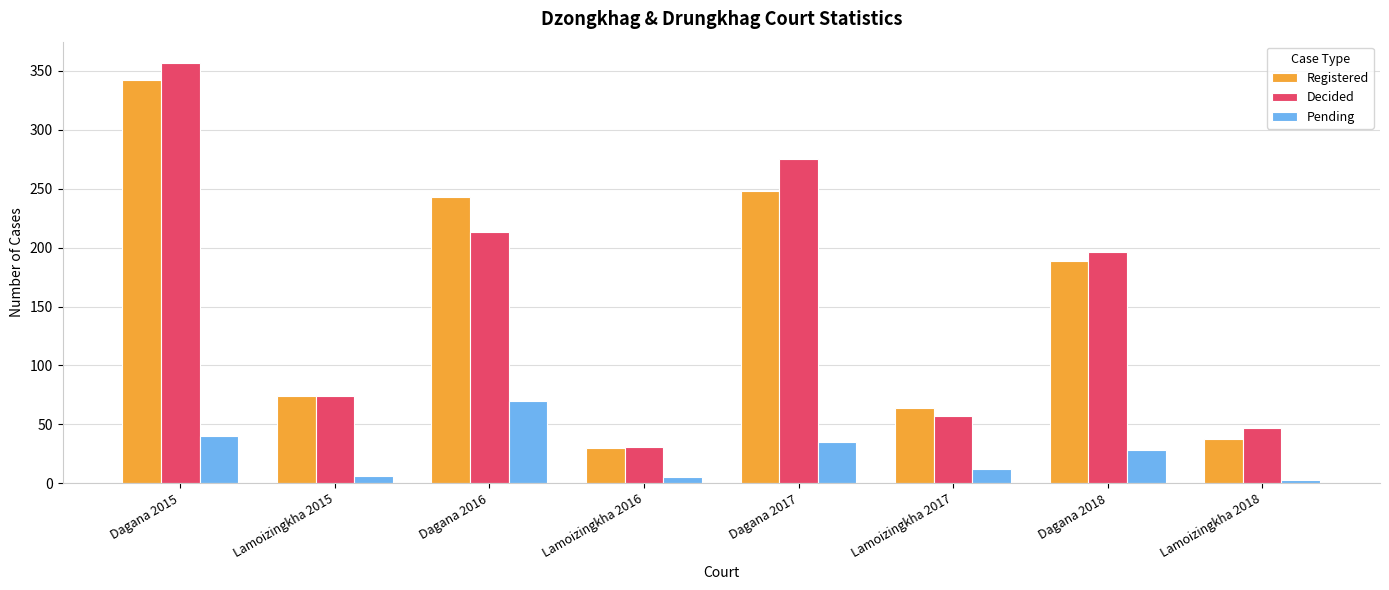

Which category has the highest value across all series?

Dagana 2015